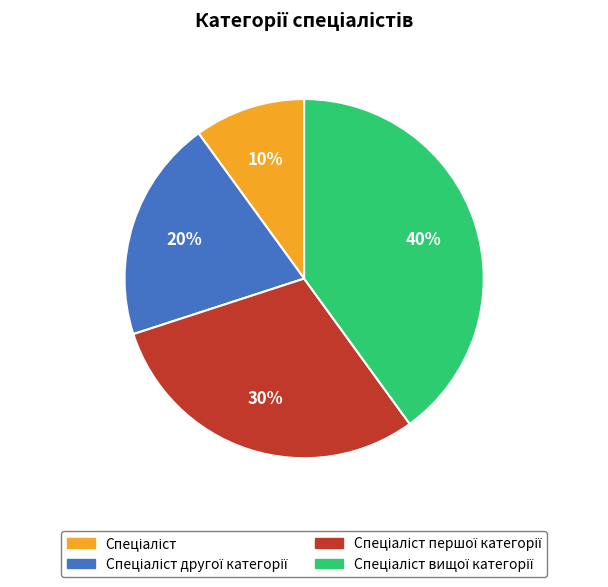

To the nearest percent, what is the difference between the largest and smallest slice percentages?

30%